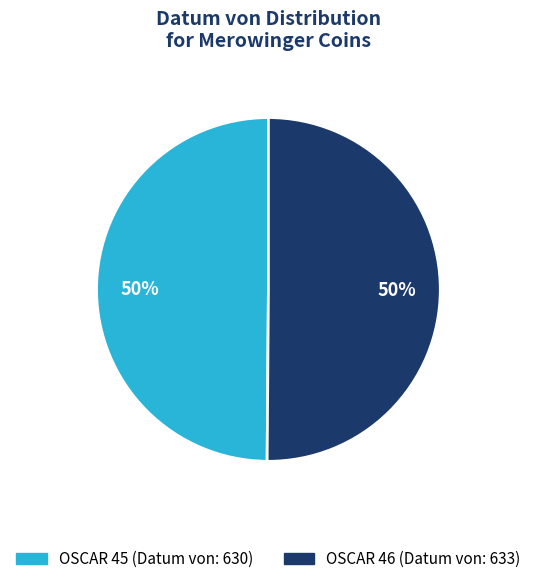

To the nearest percent, what is the average slice percentage?

50%